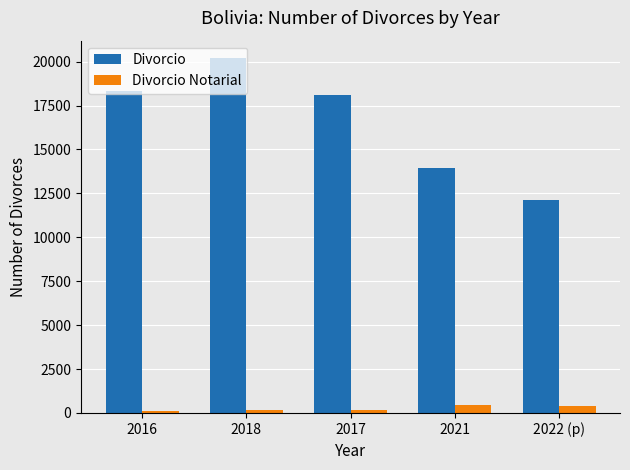

What is the value of the Divorcio bar at the 1st from the left?

18341